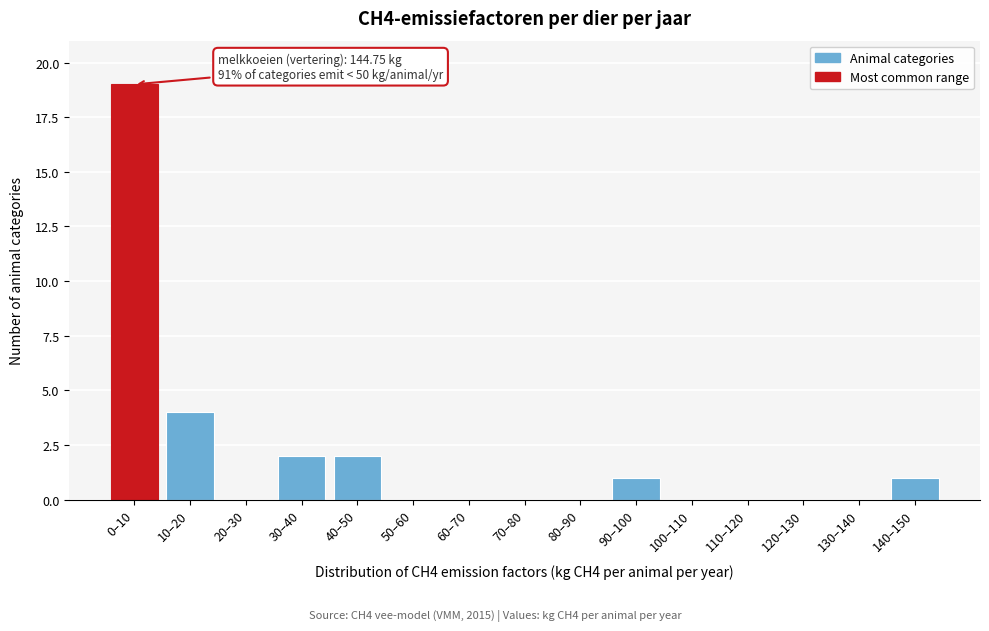

Reading left to right, transcribe all the data shown in this chart.

0–10=19	10–20=4	20–30=0	30–40=2	40–50=2	50–60=0	60–70=0	70–80=0	80–90=0	90–100=1	100–110=0	110–120=0	120–130=0	130–140=0	140–150=1